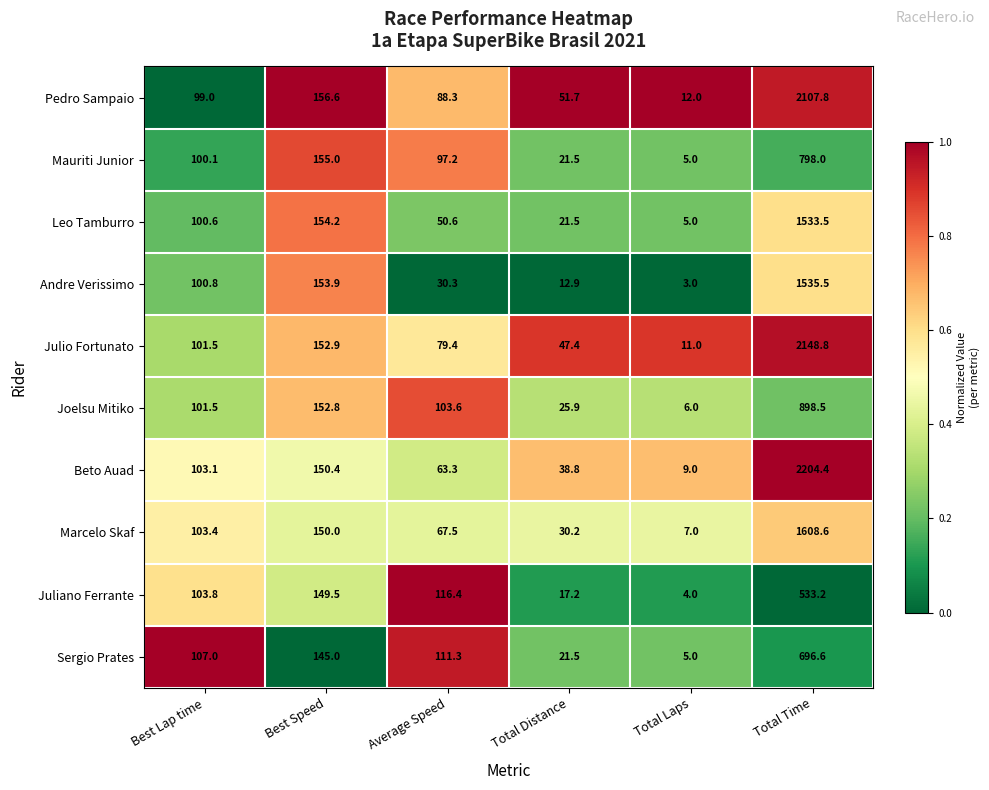

Rank the series by their maximum value, from highest to lowest.

Beto Auad, Julio Fortunato, Pedro Sampaio, Marcelo Skaf, Andre Verissimo, Leo Tamburro, Joelsu Mitiko, Mauriti Junior, Sergio Prates, Juliano Ferrante